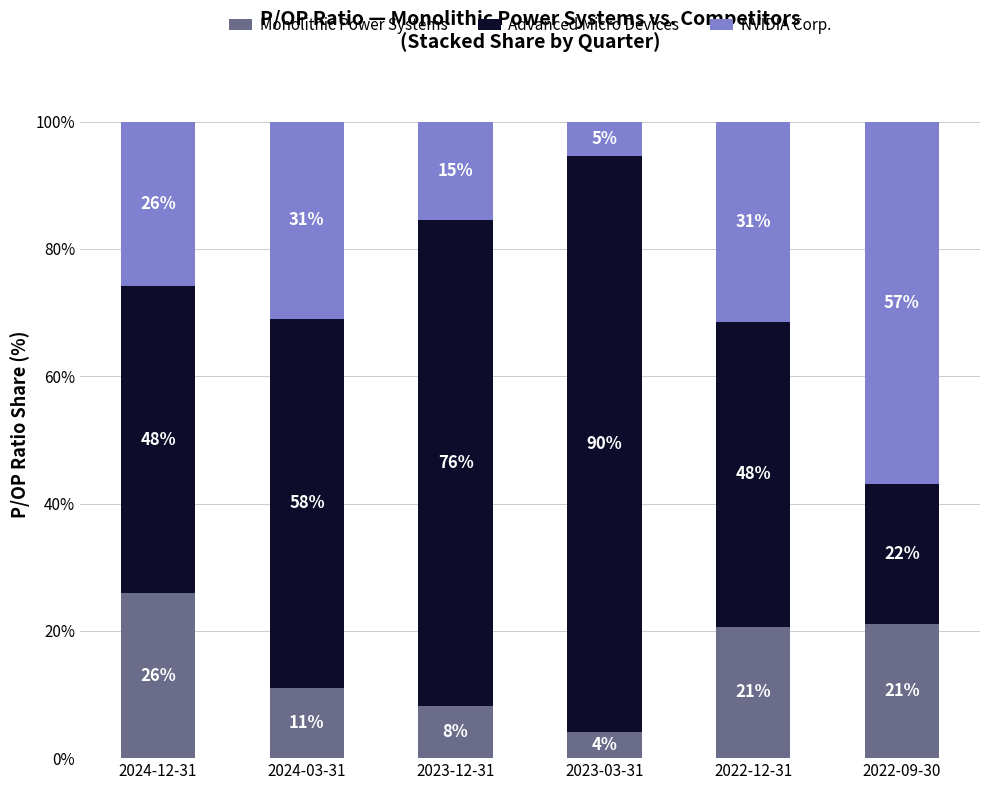

What is the total value across all series at 2022-12-31?

100.0